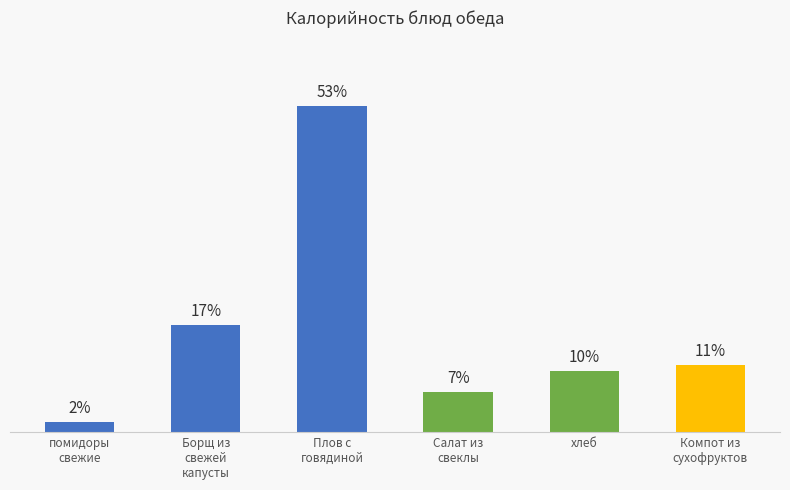

Is it true that the value at Салат из
свеклы is 3.7?

False